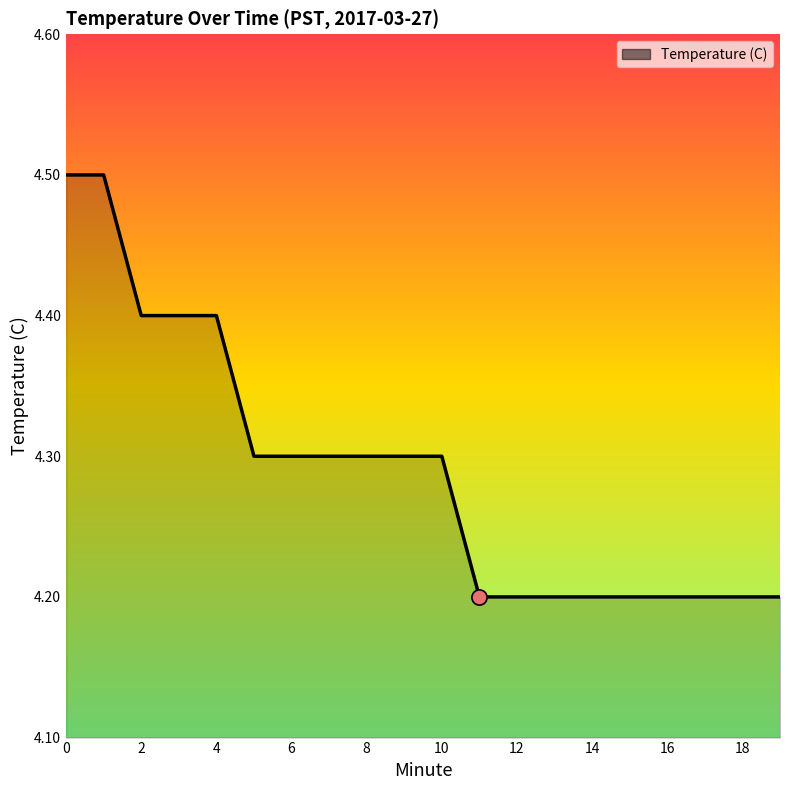

What is the greatest value displayed?

4.5